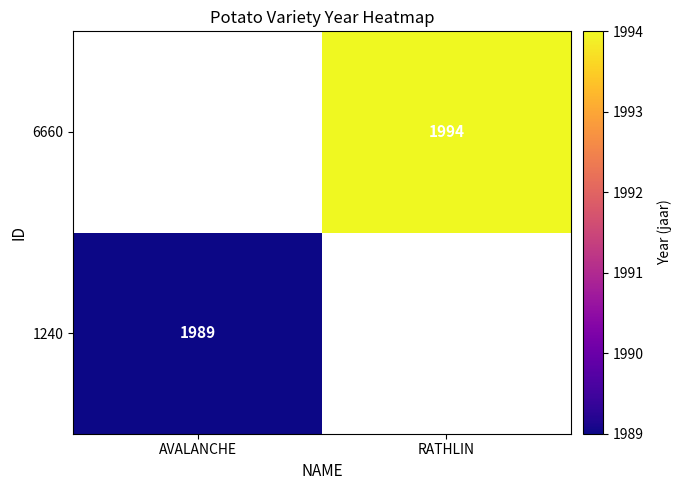

The 1240 series shows 1168 at AVALANCHE. True or false?

False